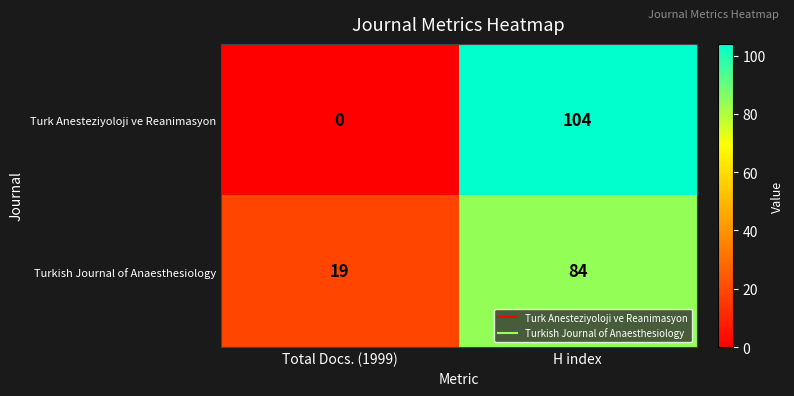

Is it true that Turk Anesteziyoloji ve Reanimasyon equals 59 at H index?

False